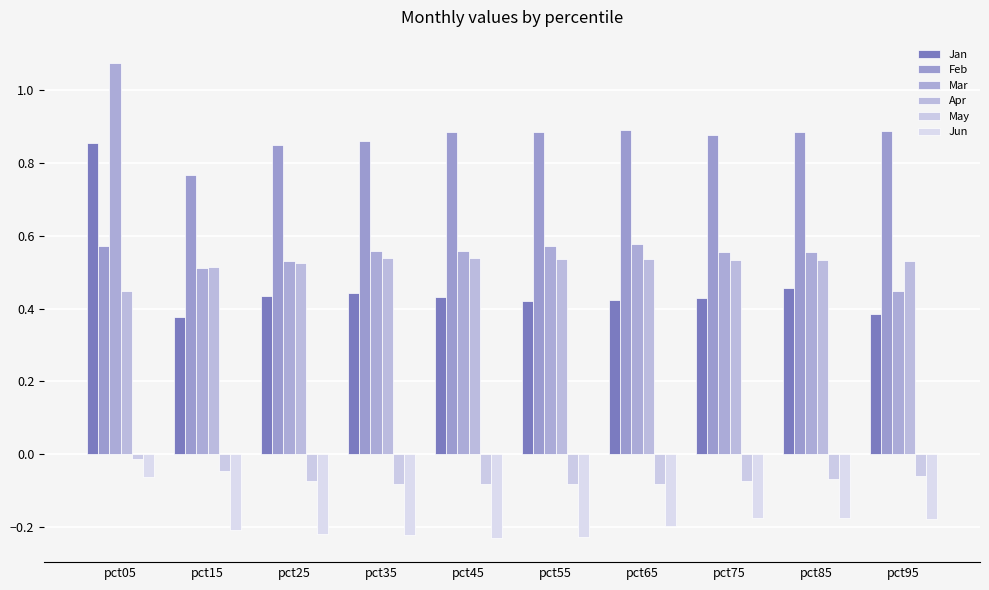

Rank the categories by Mar value from highest to lowest.

pct05, pct65, pct55, pct35, pct45, pct85, pct75, pct25, pct15, pct95